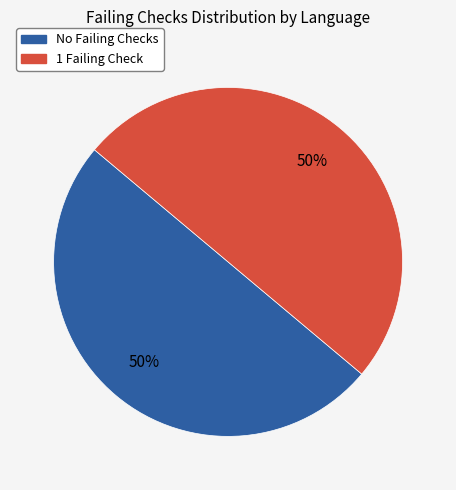

To the nearest percent, what is the average slice percentage?

50%